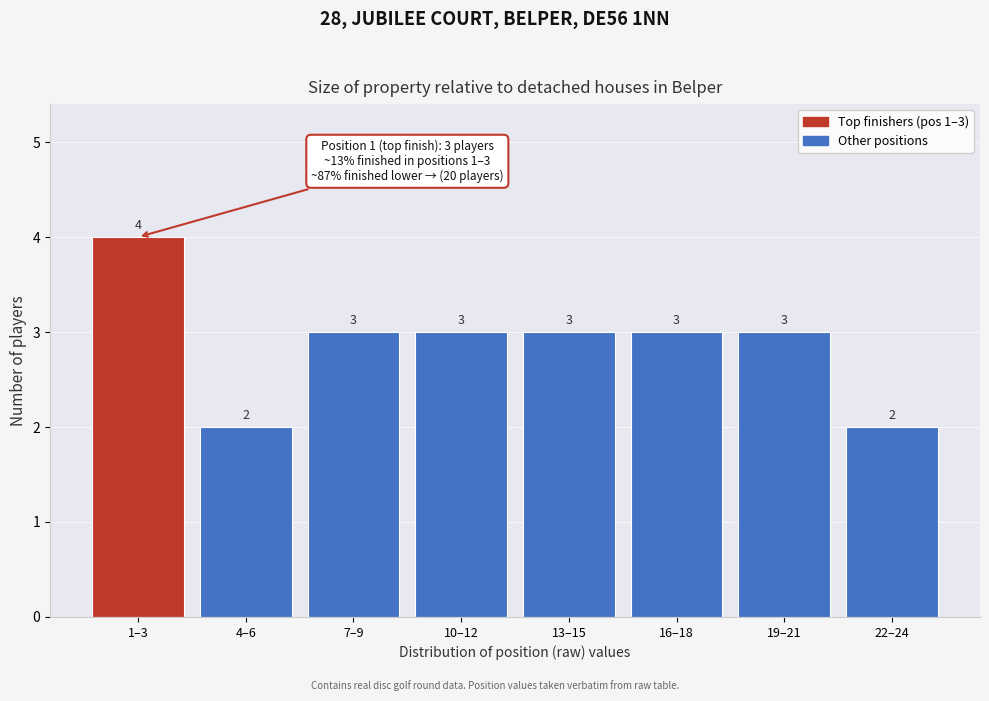

Reading left to right, transcribe all the data shown in this chart.

1–3=4	4–6=2	7–9=3	10–12=3	13–15=3	16–18=3	19–21=3	22–24=2